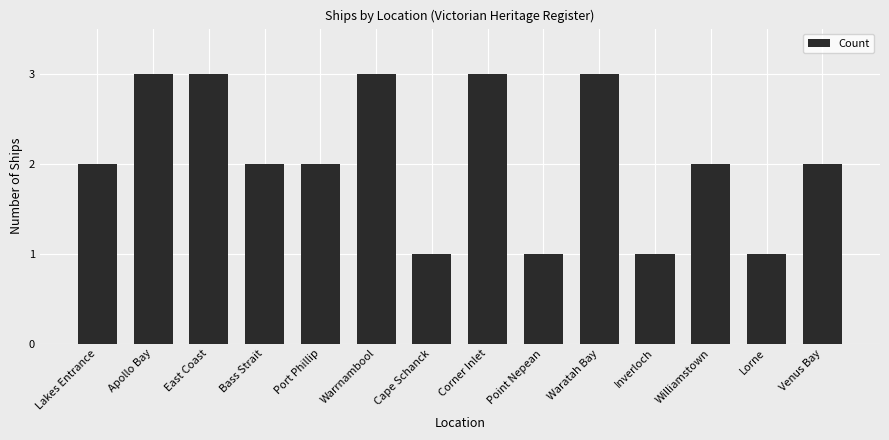

Is it true that the value at Point Nepean is 1?

True